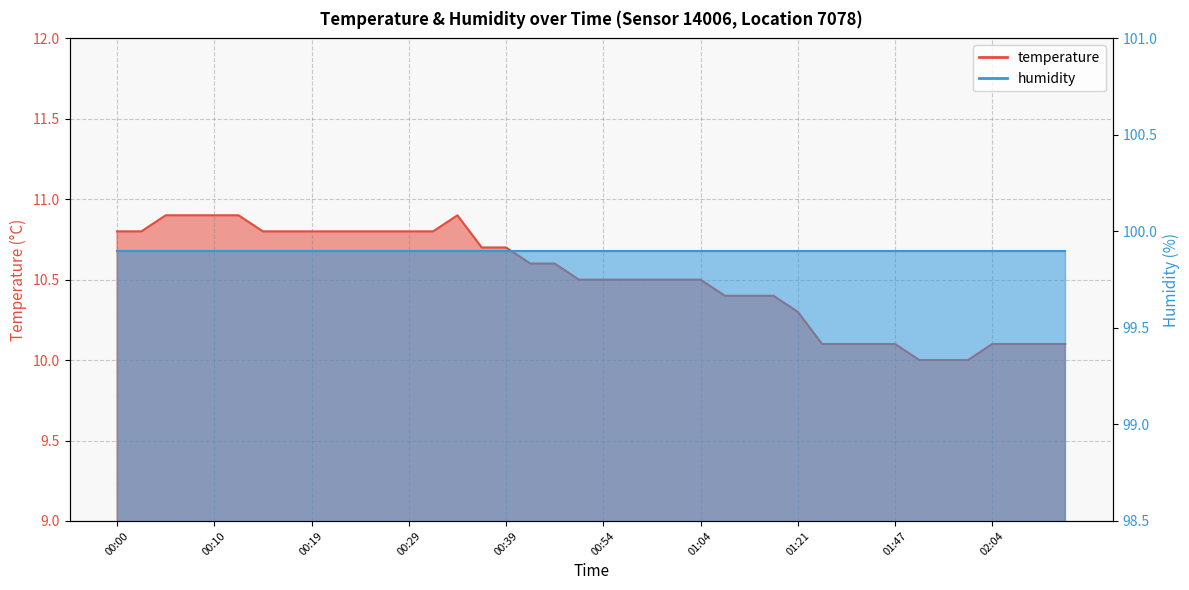

What is the average value?

10.5